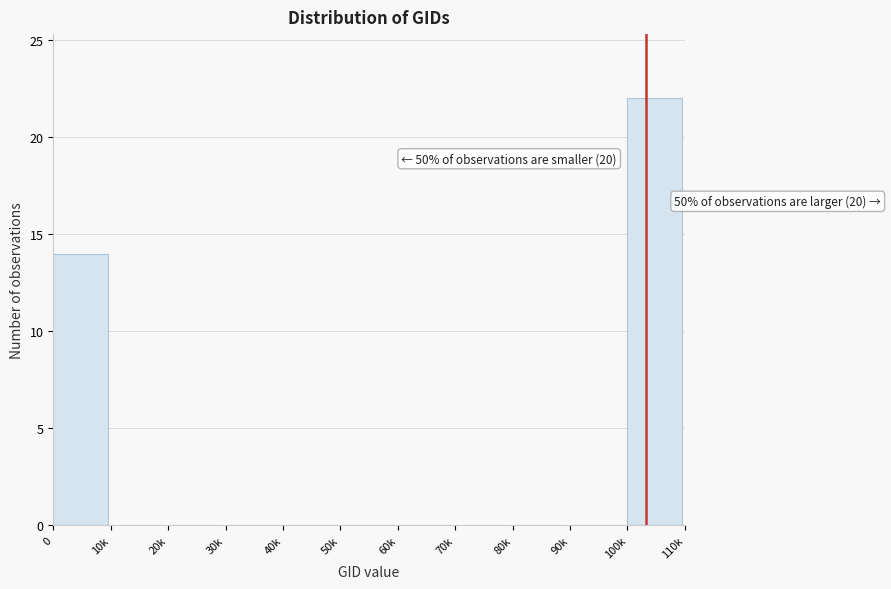

Reading right to left, extract all data points from this chart.

100k=22	90k=0	80k=0	70k=0	60k=0	50k=0	40k=0	30k=0	20k=0	10k=0	0=14